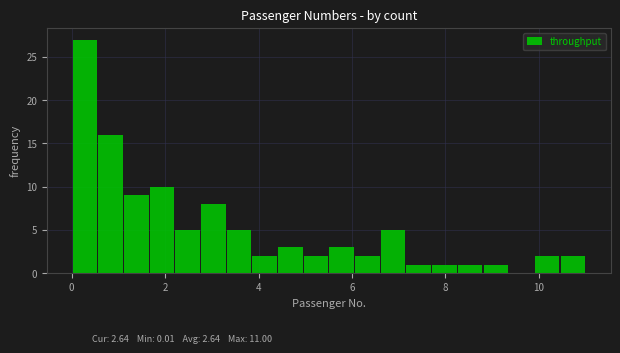

Read against the x-axis, roughly where is the centre of the tallest bar?

0.2